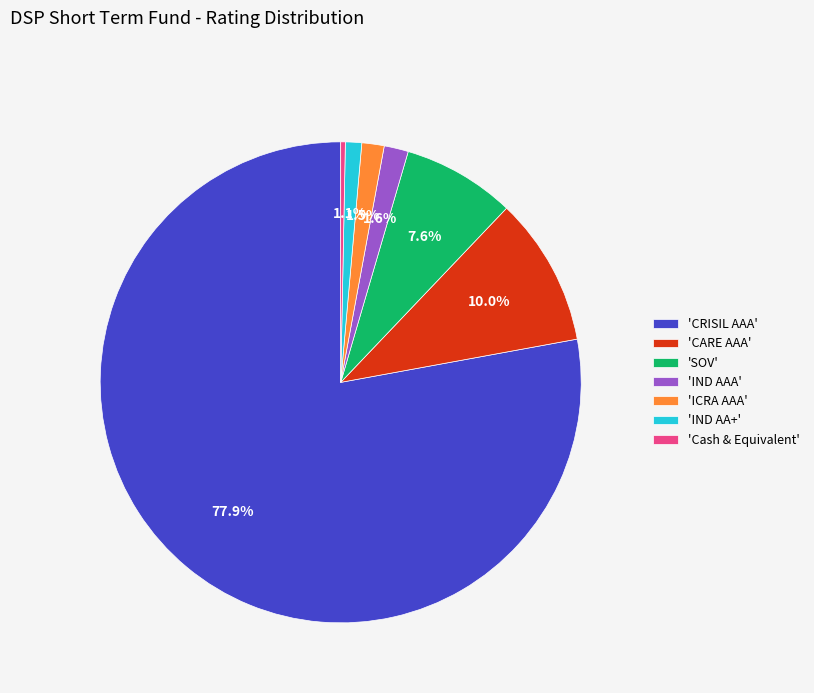

Which has a higher value, 'IND AA+' or 'CRISIL AAA'?

'CRISIL AAA'